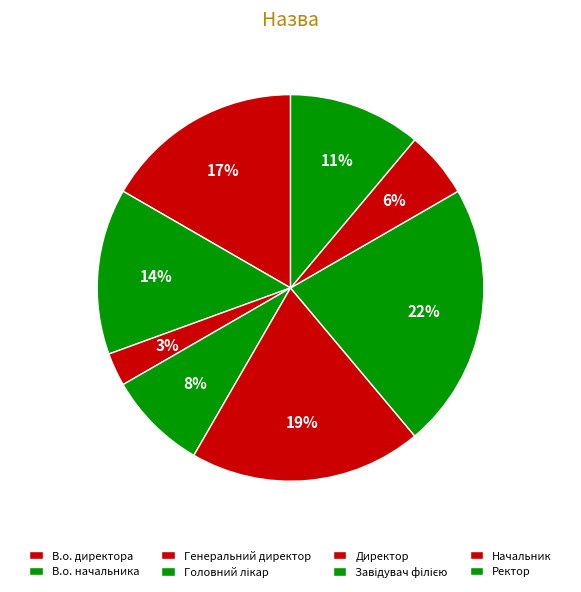

To the nearest percent, what is the average slice percentage?

12%